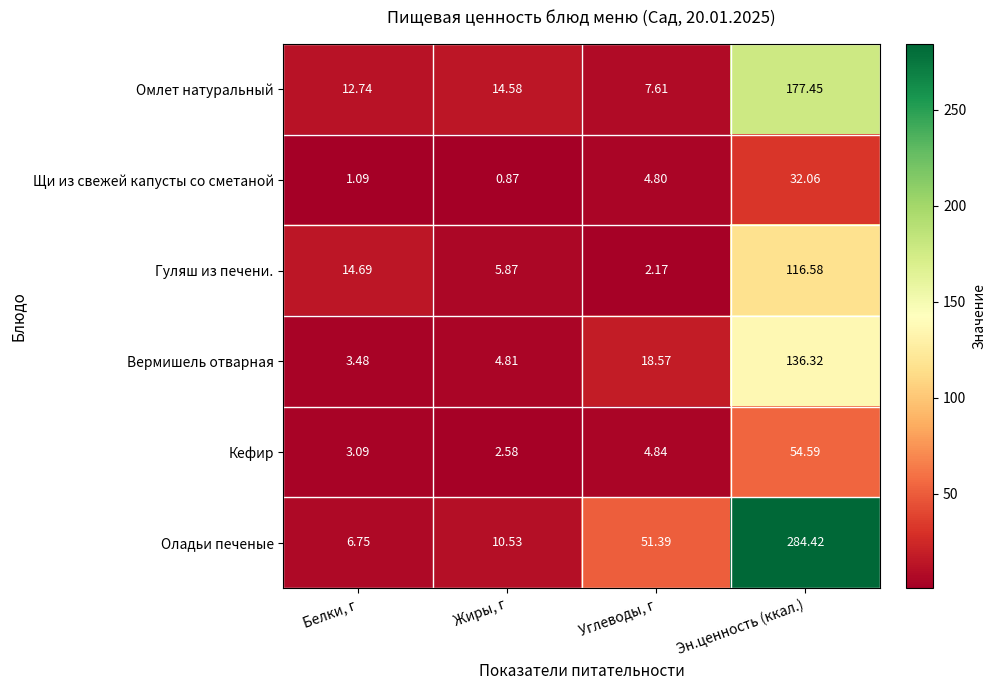

Which series has the largest range (max minus min)?

Оладьи печеные